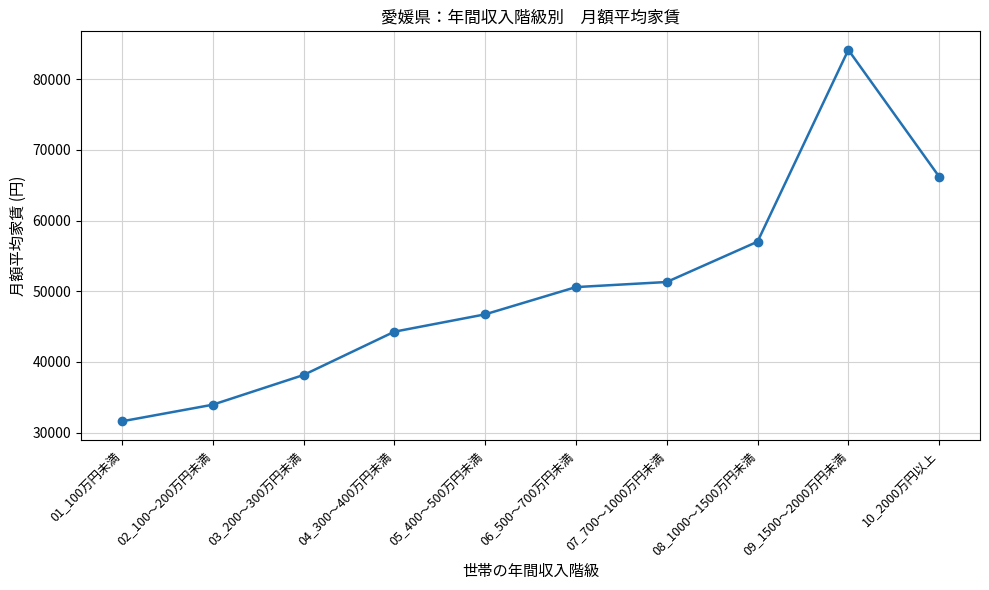

What value does the data have at 01_100万円未満?

31585